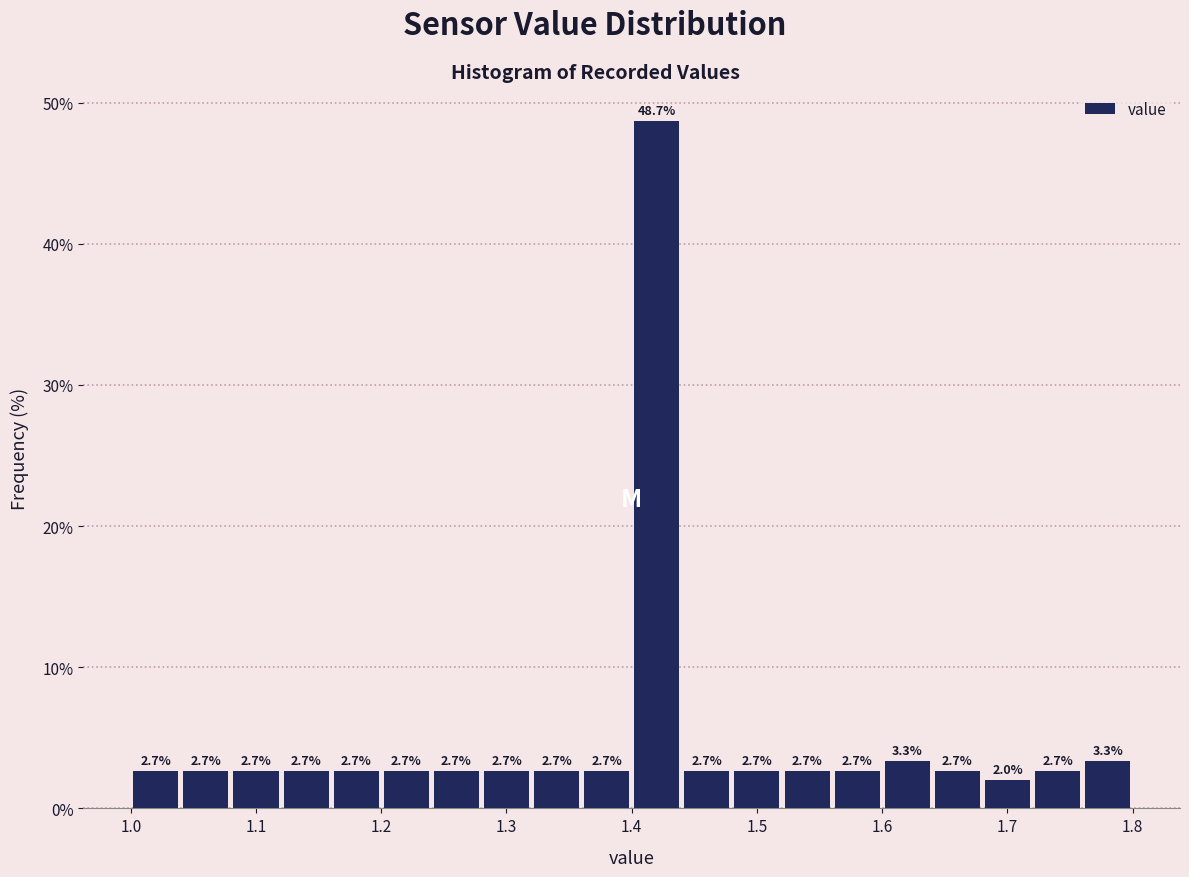

How tall is the bar that spans 1.52 to 1.56 on the x-axis?

2.7